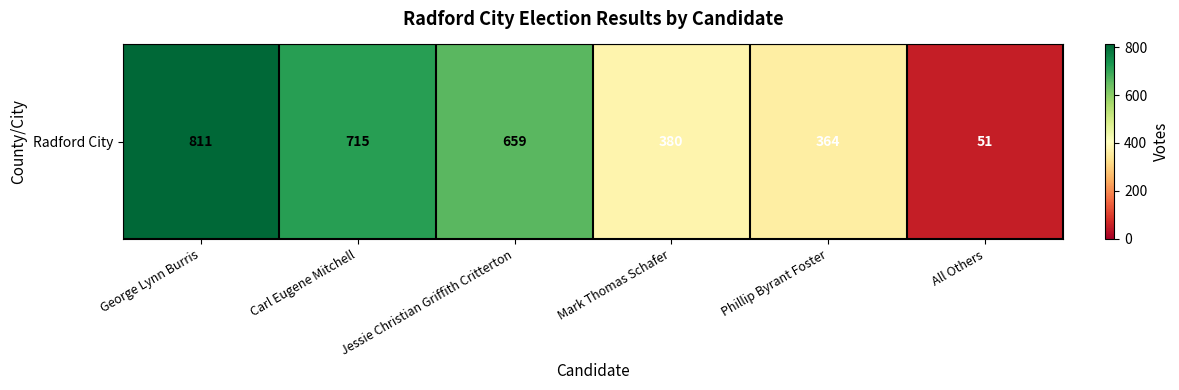

List the labels in order of value, largest first.

George Lynn Burris, Carl Eugene Mitchell, Jessie Christian Griffith Critterton, Mark Thomas Schafer, Phillip Byrant Foster, All Others